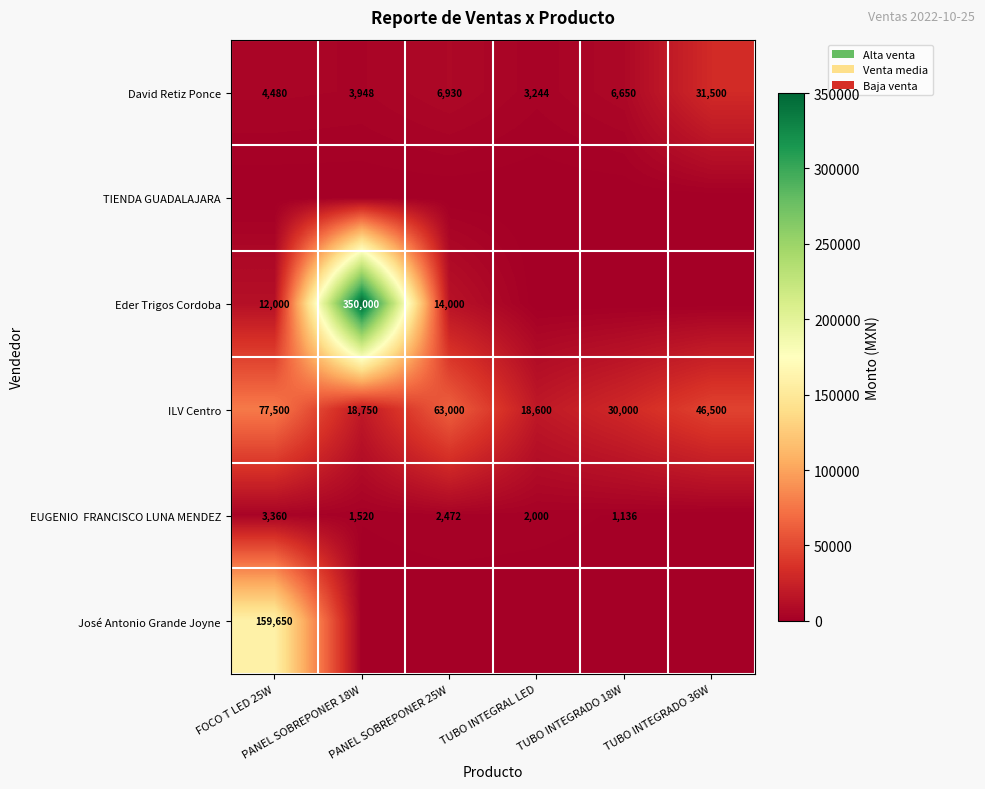

What is the difference between the maximum and minimum values in the ILV Centro series?

58900